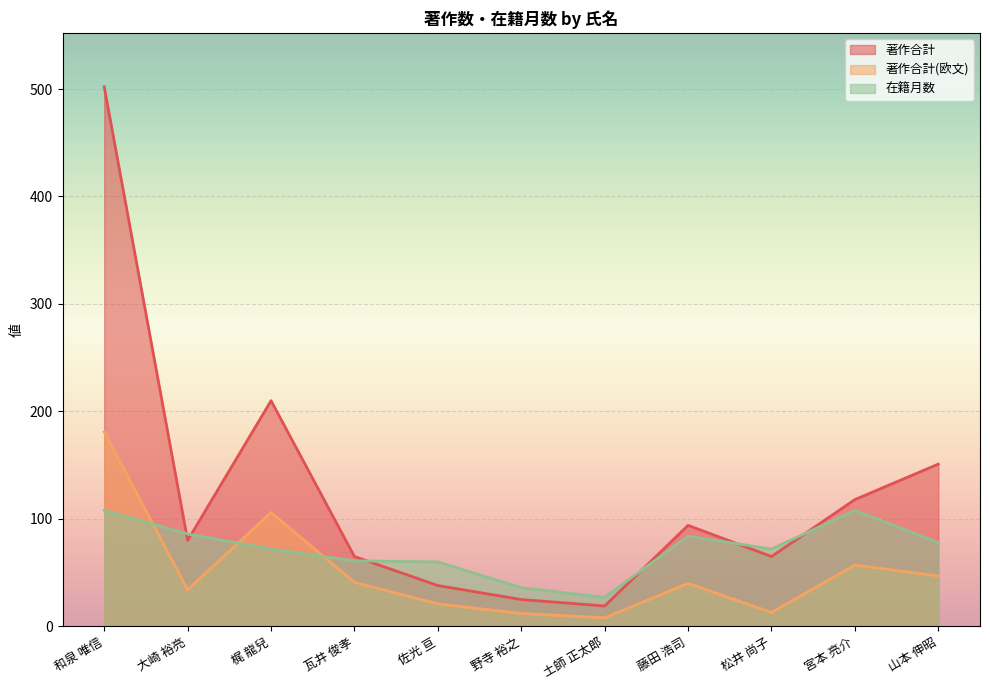

Does the chart display data point markers on the line(s)?

No